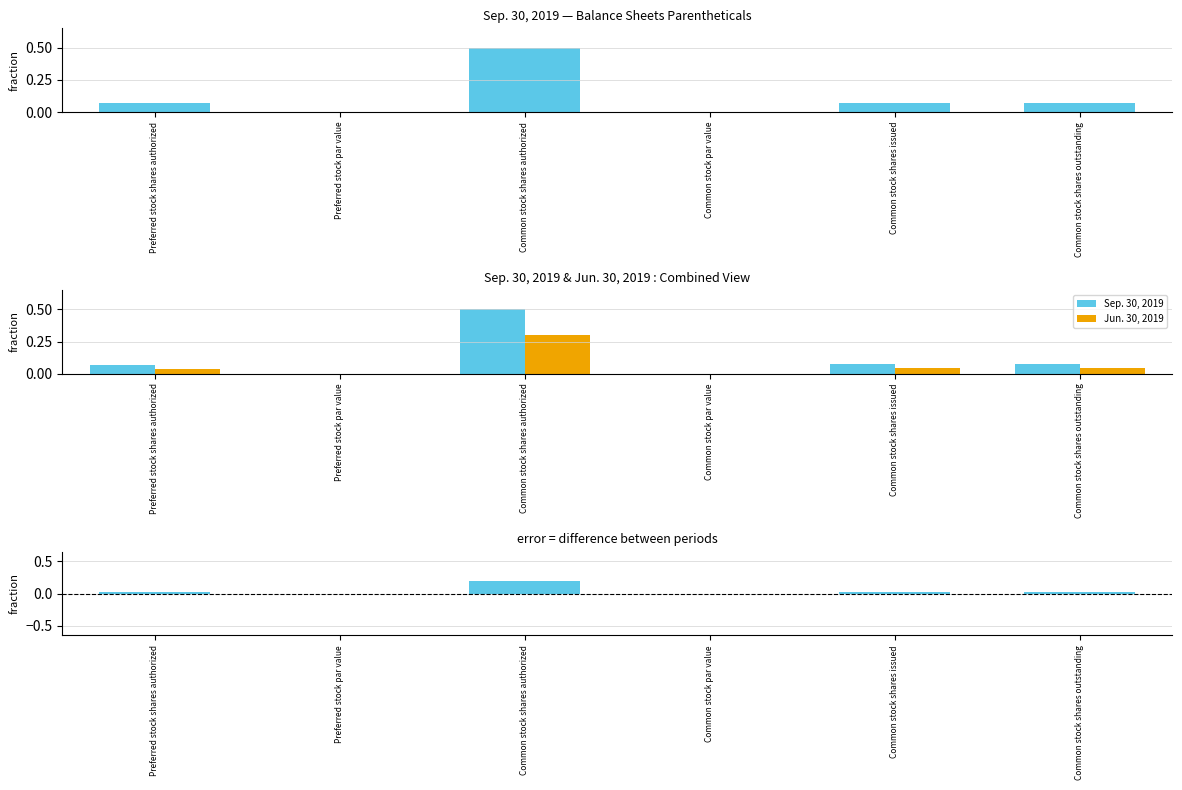

Which series has the widest spread of values?

Sep. 30, 2019